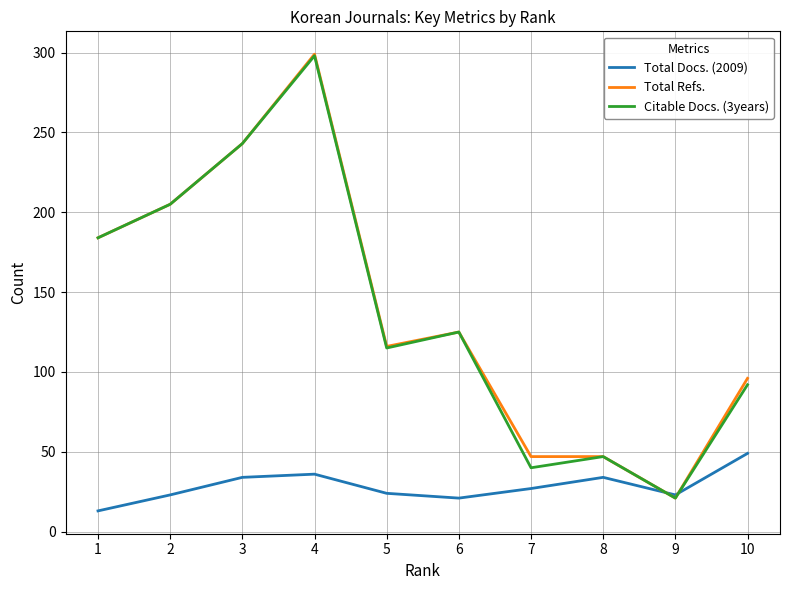

Rank the categories by Citable Docs. (3years) value from highest to lowest.

4, 3, 2, 1, 6, 5, 10, 8, 7, 9